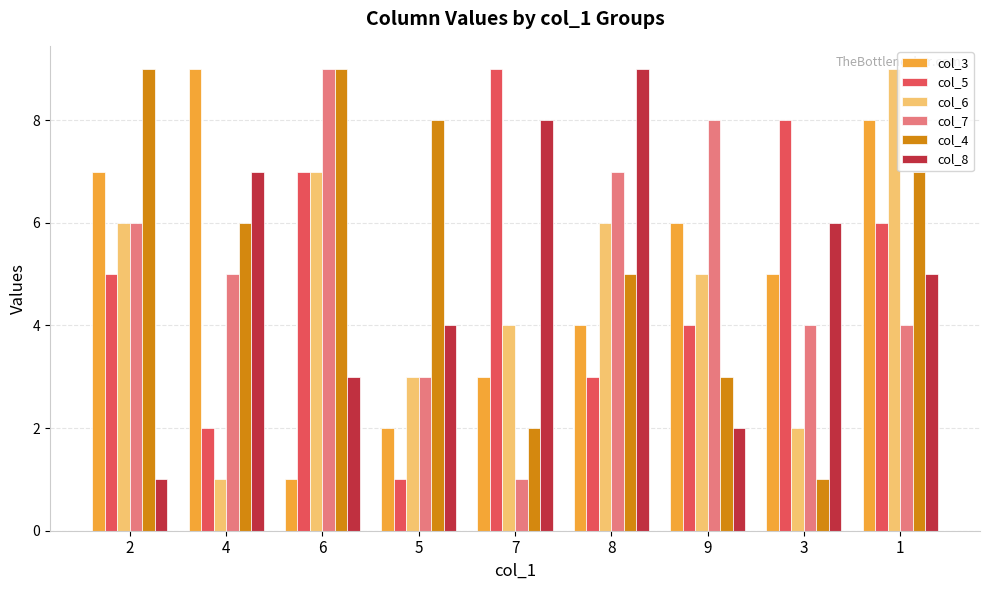

What is the label of the 6th bar from the left?

8